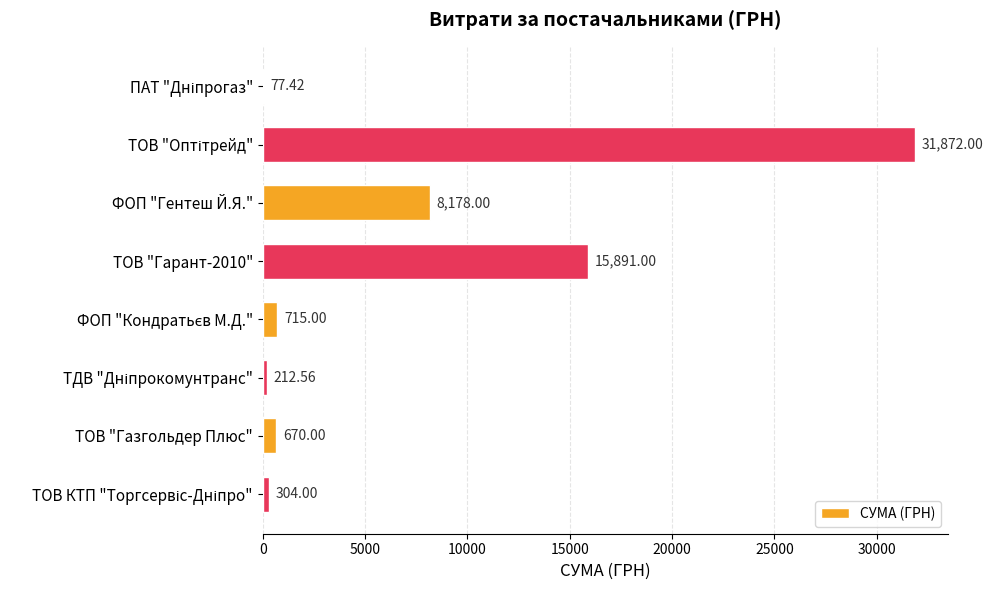

How many categories are shown in the chart?

8